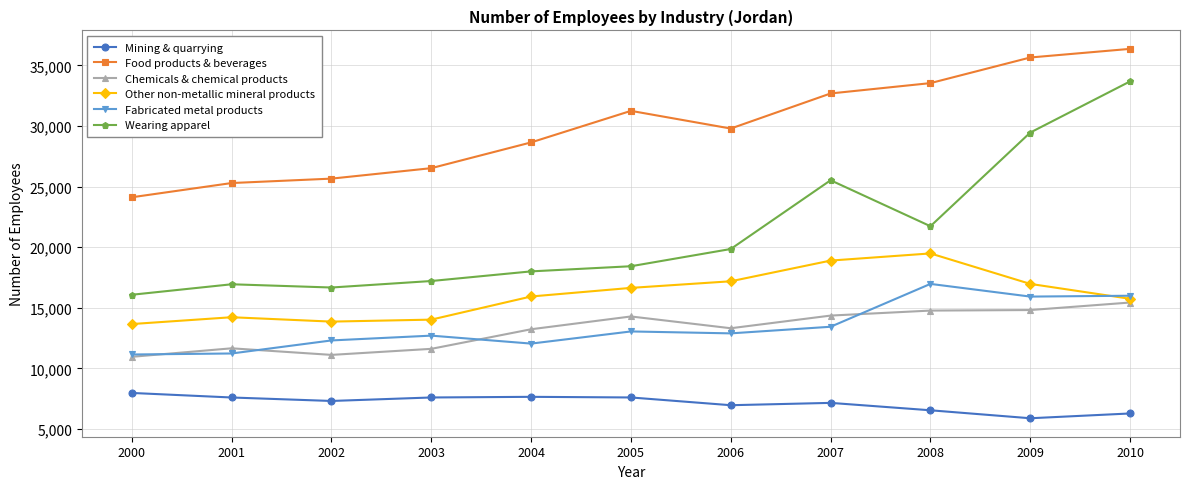

How many intersections are there between Fabricated metal products and Other non-metallic mineral products?

1